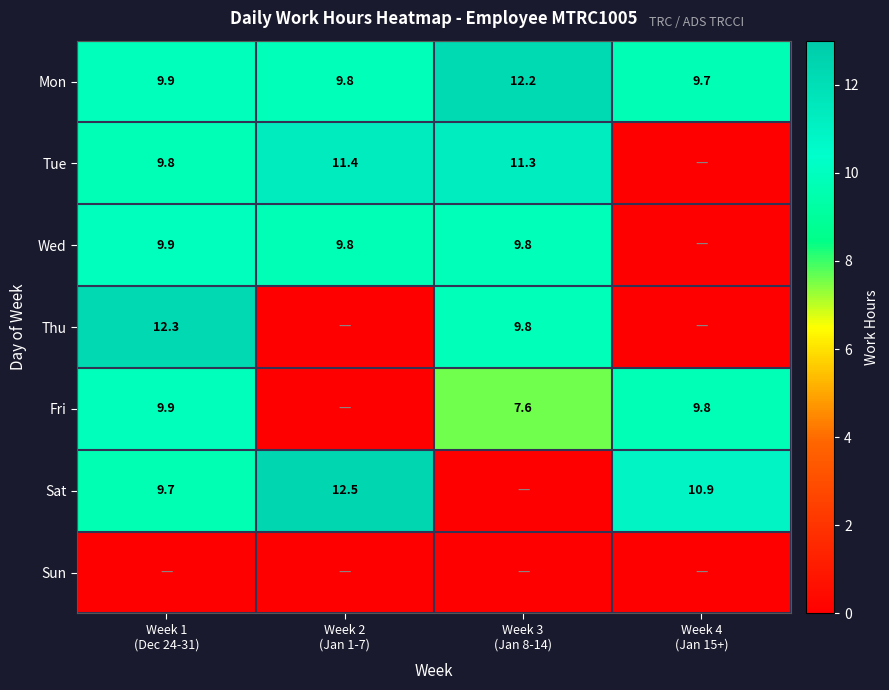

What is the difference between the maximum and minimum values in the Mon series?

2.5